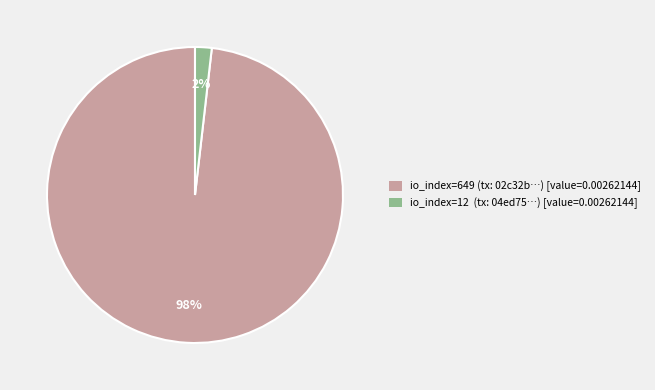

Do io_index=649 (tx: 02c32b…) [value=0.00262144] and io_index=12 (tx: 04ed75…) [value=0.00262144] together represent more than half of the pie?

Yes